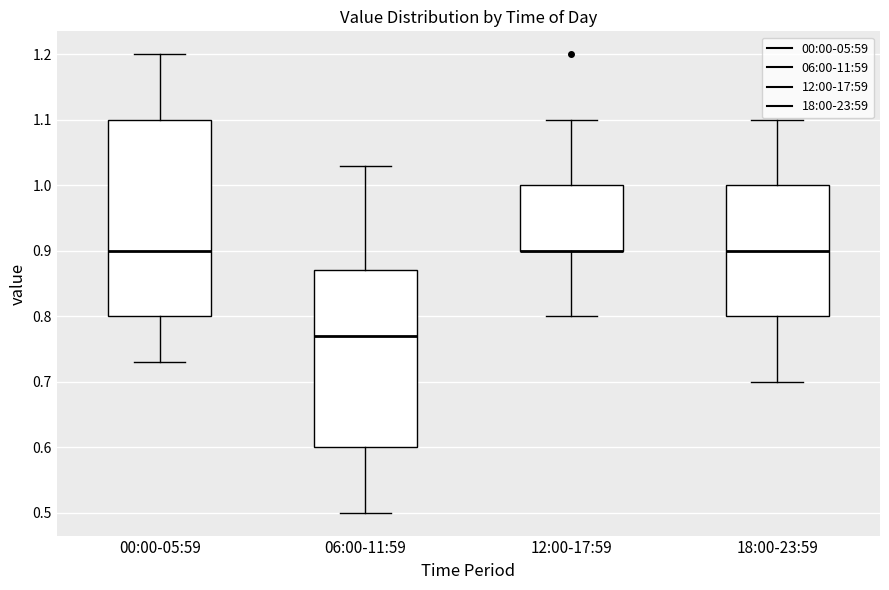

Where is the upper edge of the box for 00:00-05:59 on the y-axis? The values are not printed on the chart, so give them approximately, as read against the axis.

1.10